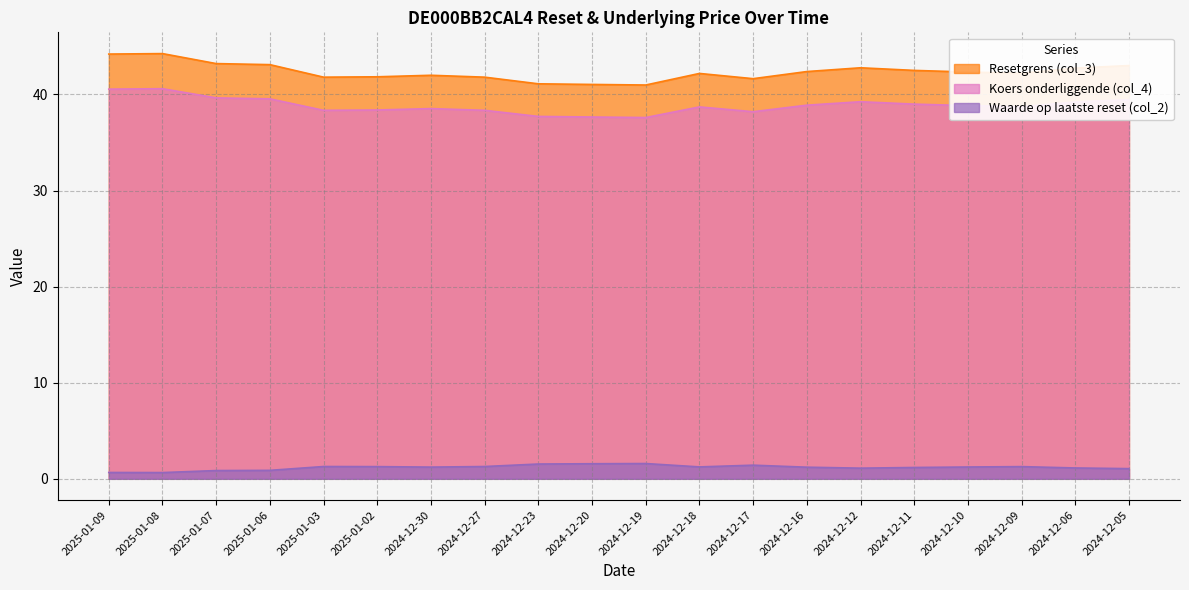

True or false: Waarde op laatste reset (col_2) has a value of 2.0 at 2024-12-30.

False